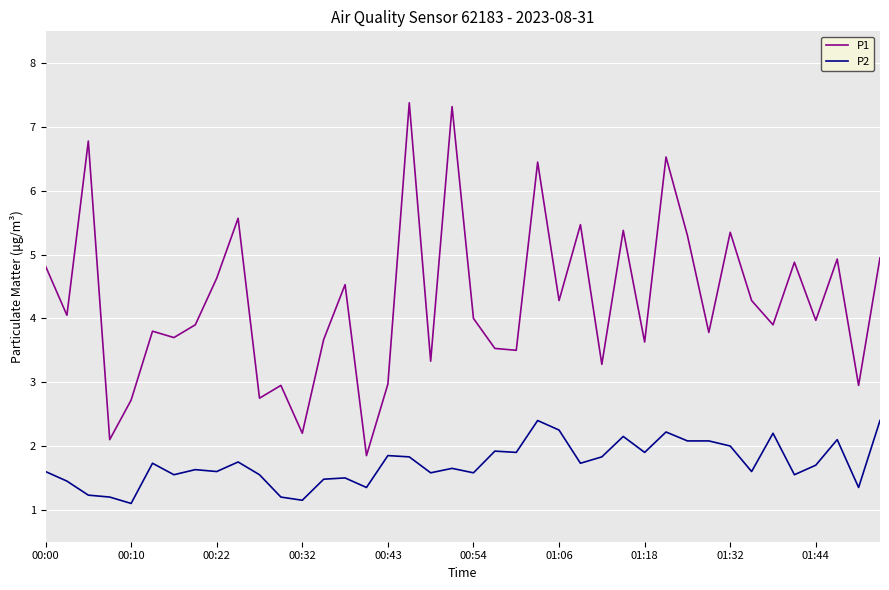

True or false: P2 and P1 intersect in this chart.

False